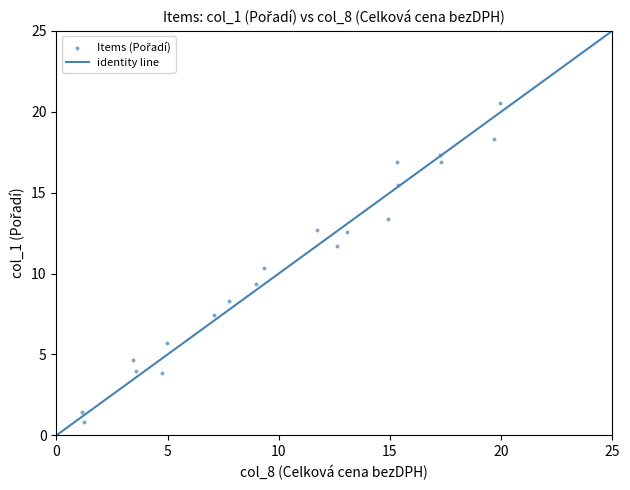

What Y value in the scatter plot is closest to 10?

10.3